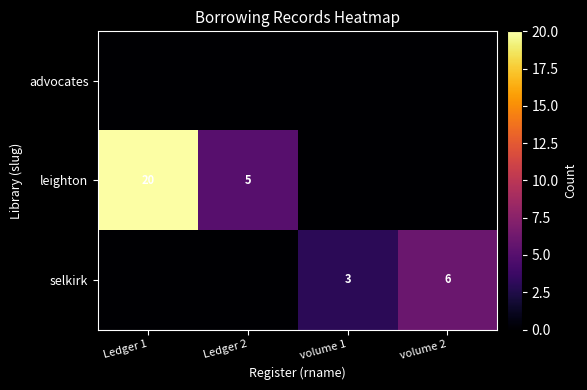

The advocates series shows 0.0 at volume 1. True or false?

True